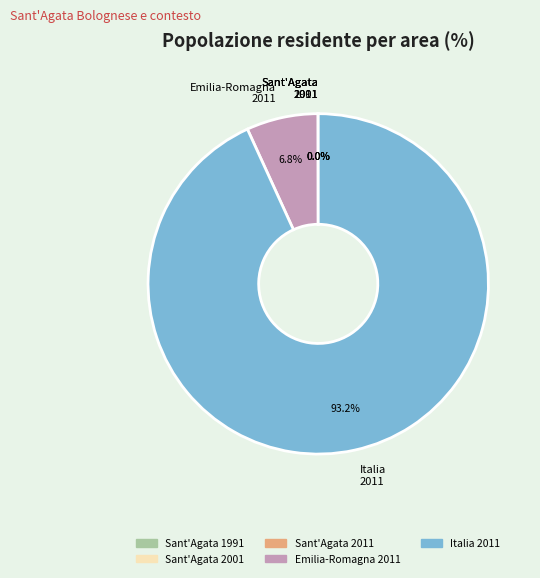

What is the ratio of the value at Italia 2011 to the value at Emilia-Romagna 2011?

13.7